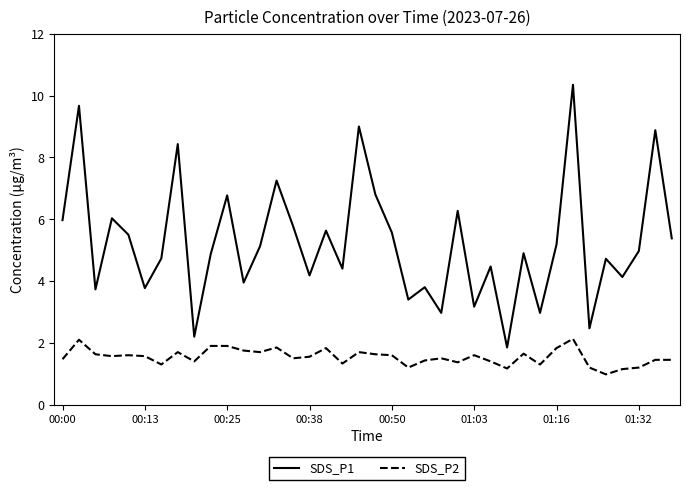

Rank the series by their maximum value, from lowest to highest.

SDS_P2, SDS_P1